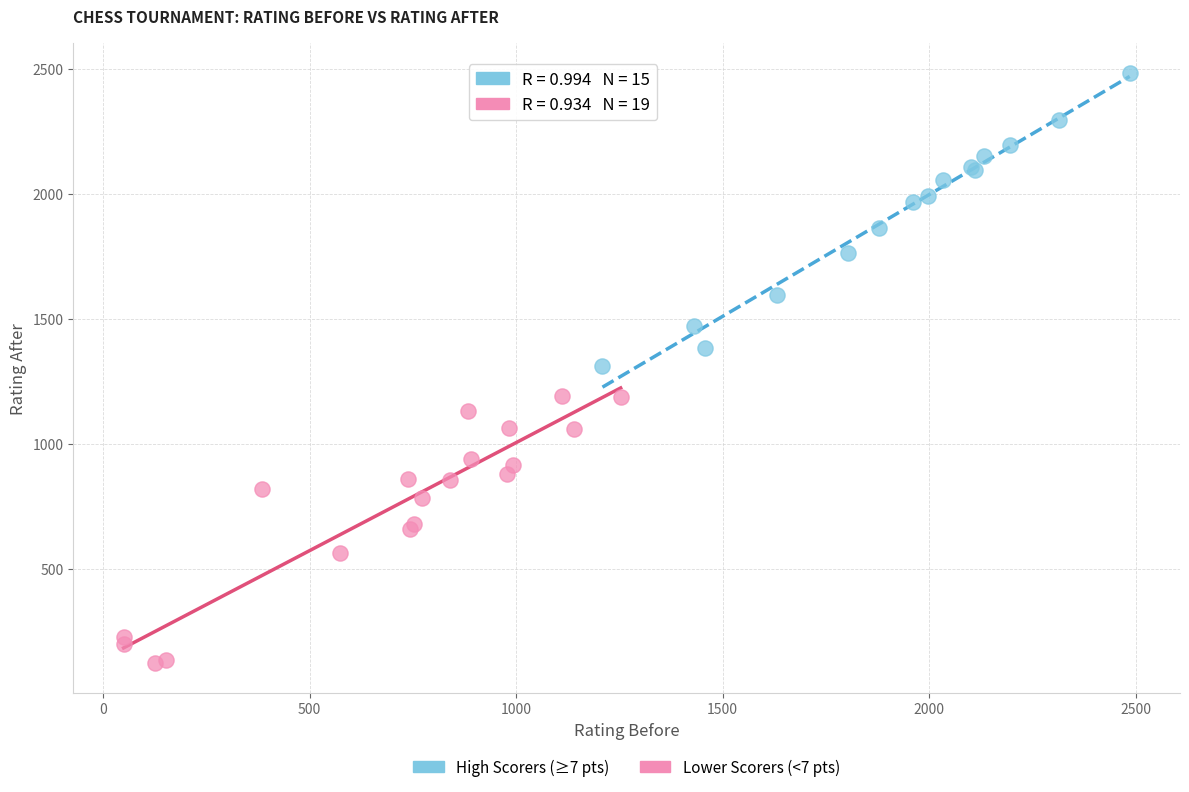

Which series reaches the minimum Y coordinate?

Lower Scorers (<7 pts)